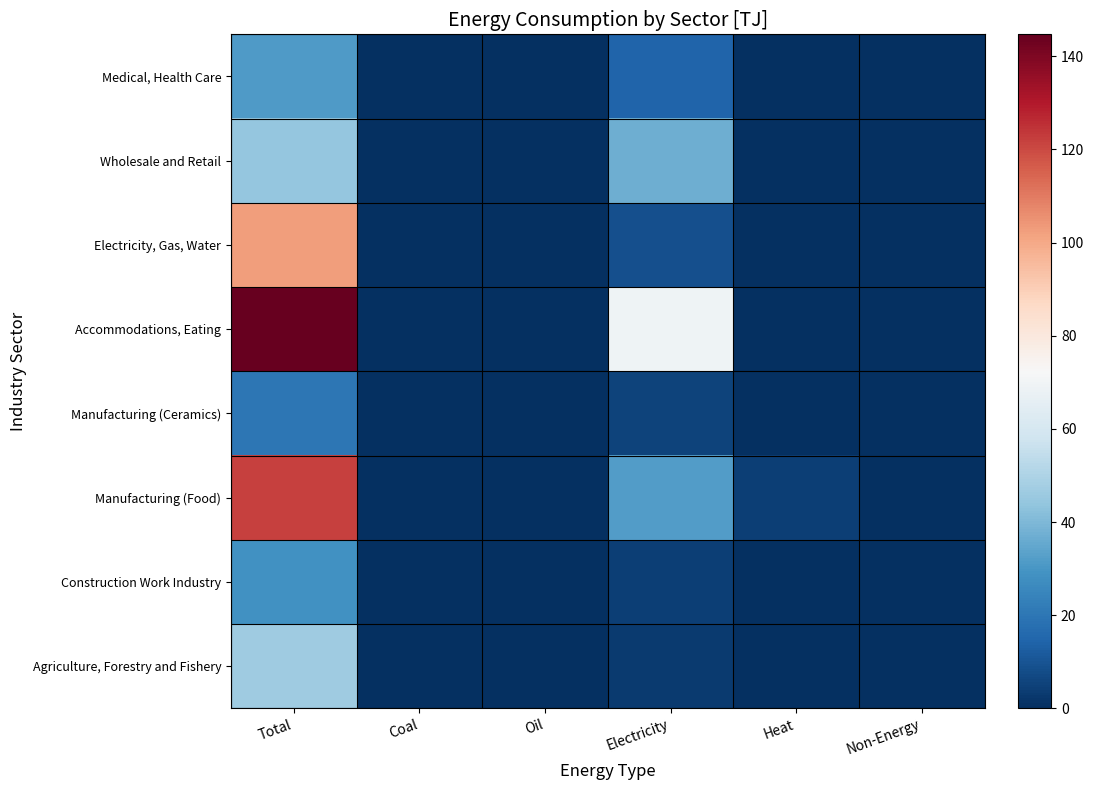

List the series in order of their peak value, highest first.

Accommodations, Eating, Manufacturing (Food), Electricity, Gas, Water, Agriculture, Forestry and Fishery, Wholesale and Retail, Medical, Health Care, Construction Work Industry, Manufacturing (Ceramics)